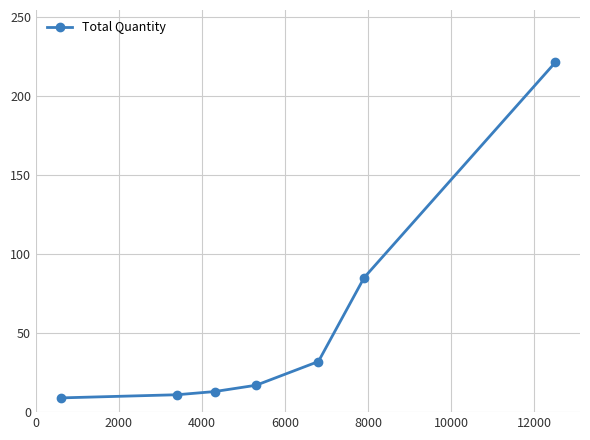

Reading left to right, extract all data points from this chart.

9	11	13	17	32	85	221